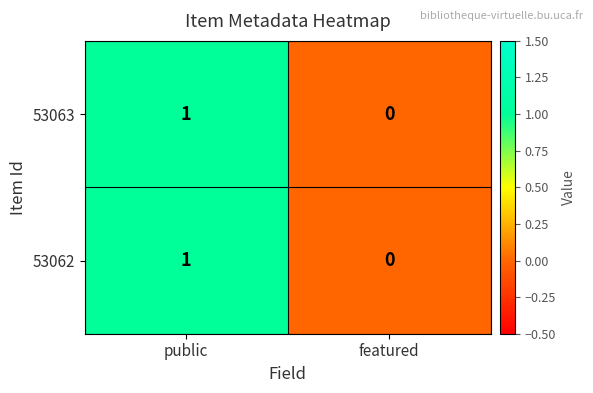

Which label corresponds to the largest value in the chart?

public